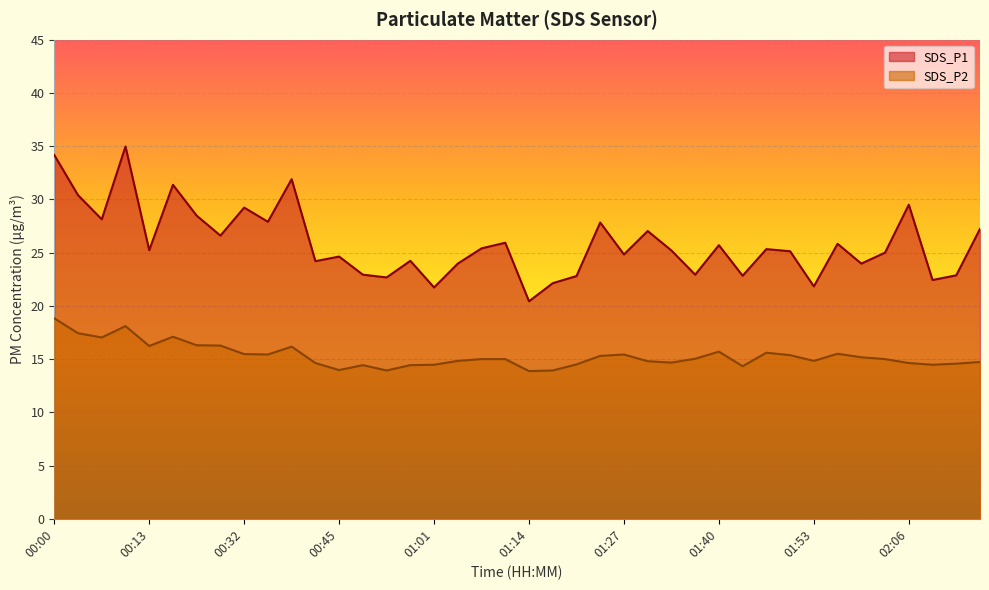

Is the value of SDS_P1 at 00:13 greater than the value of SDS_P2 at 01:21?

Yes